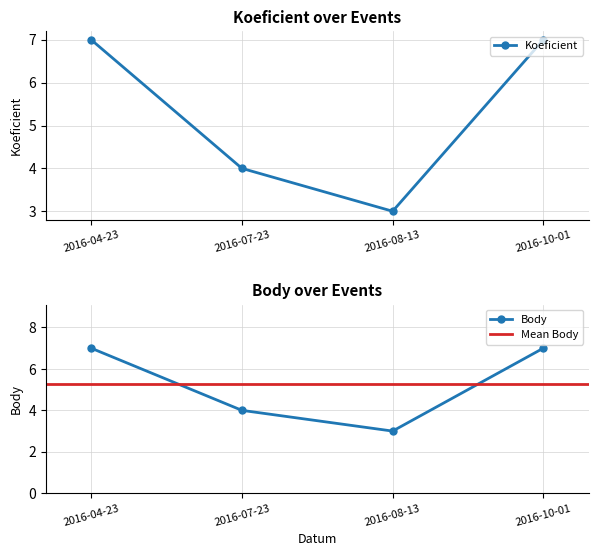

List the labels in order of Body value, smallest first.

2016-08-13, 2016-07-23, 2016-04-23, 2016-10-01